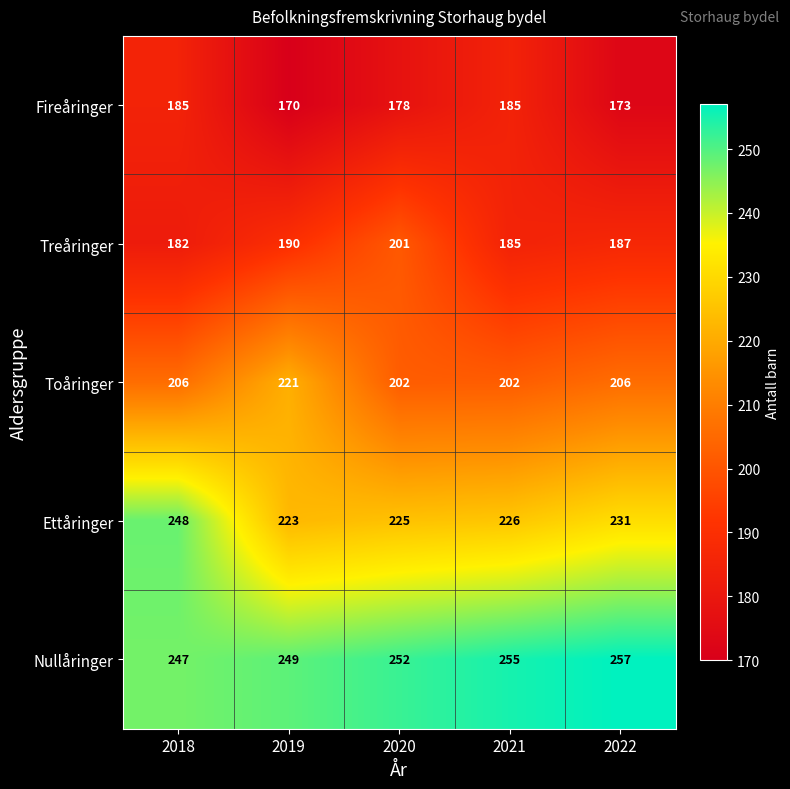

What is the lowest value of the Toåringer series?

202